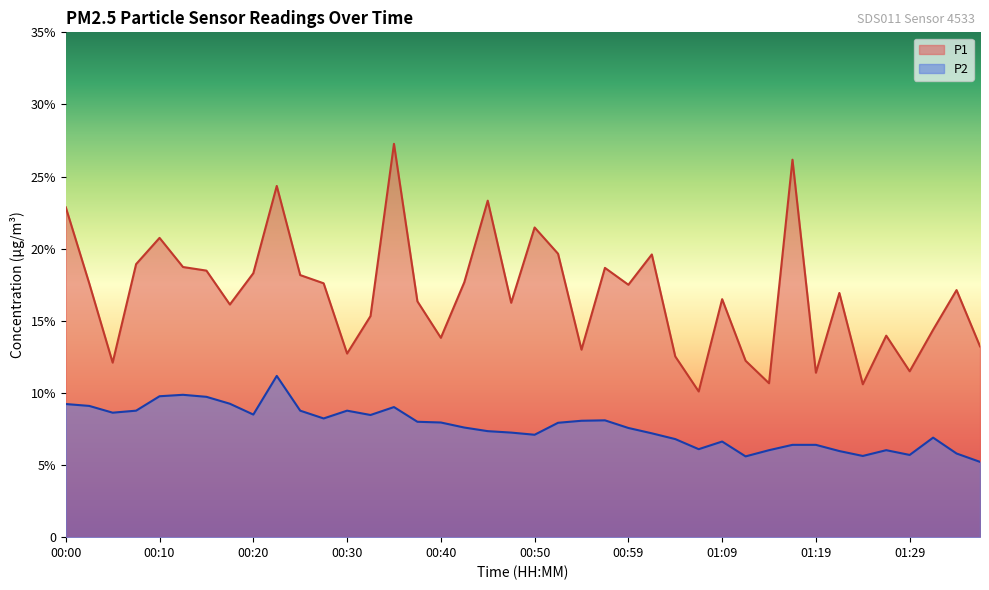

Reading left to right, transcribe all the data shown in this chart.

P1: 22.9	17.6	12.1	18.9	20.8	18.7	18.5	16.1	18.3	24.4	18.2	17.6	12.7	15.3	27.3	16.4	13.8	17.7	23.3	16.2	21.5	19.6	13.0	18.7	17.5	19.6	12.5	10.1	16.5	12.2	10.7	26.2	11.4	16.9	10.6	14.0	11.5	14.4	17.1	13.2
P2: 9.2	9.1	8.6	8.8	9.8	9.9	9.7	9.2	8.5	11.2	8.8	8.2	8.8	8.5	9.0	8.0	8.0	7.6	7.3	7.2	7.1	7.9	8.1	8.1	7.6	7.2	6.8	6.1	6.6	5.6	6.0	6.4	6.4	6.0	5.6	6.0	5.7	6.9	5.8	5.2